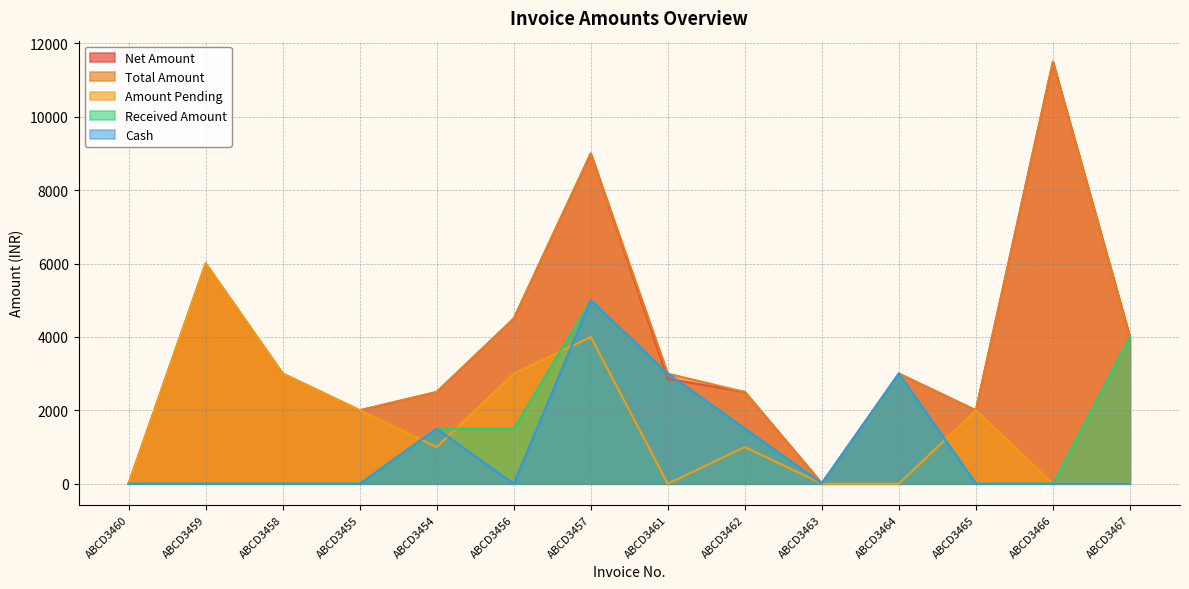

The value of Cash at ABCD3457 is 5000.0. True or false?

True